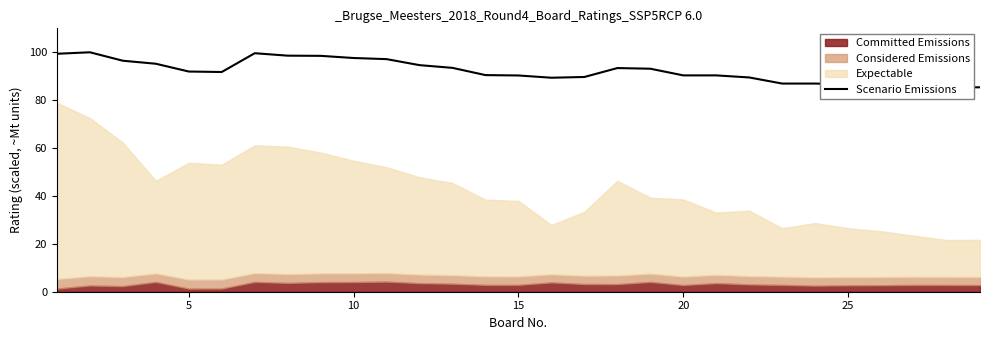

What is the lowest value of the Scenario Emissions series?

85.4